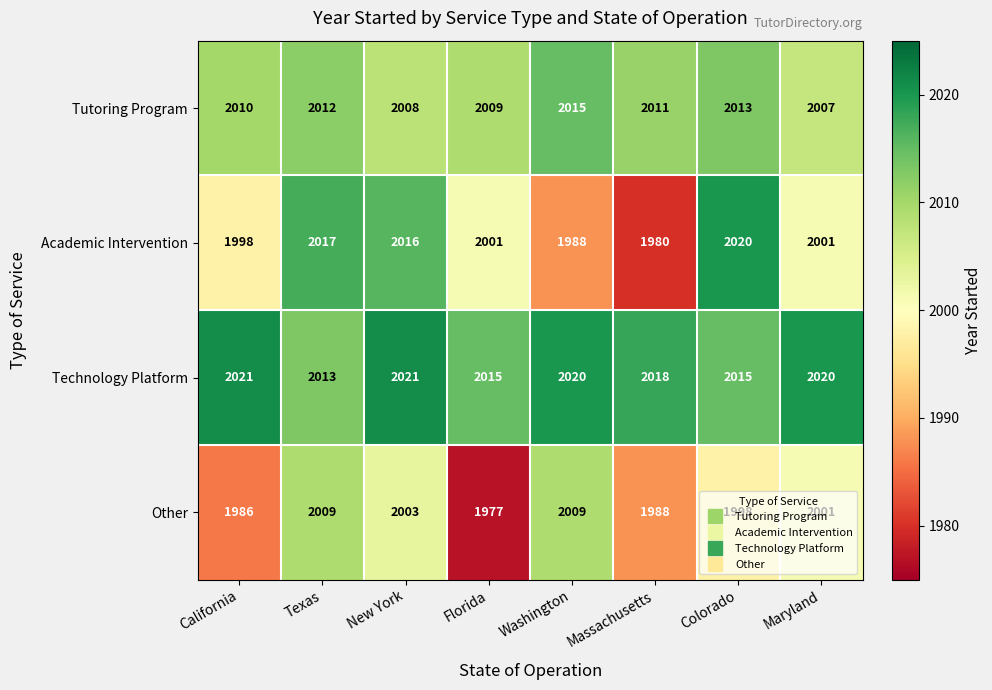

Which category has the lowest value in the Tutoring Program series?

Maryland